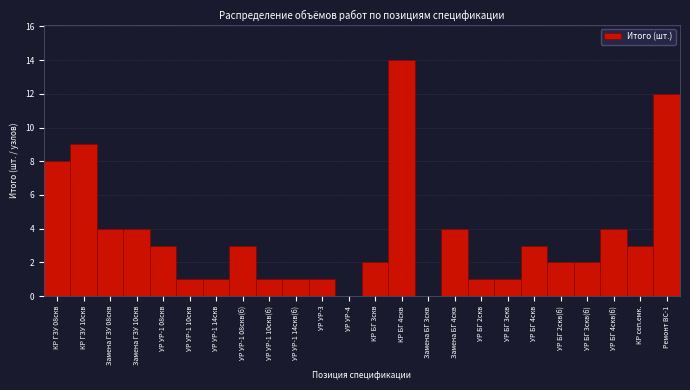

Reading left to right, list all the values displayed in this chart.

КР ГЗУ 08скв=8	КР ГЗУ 10скв=9	Замена ГЗУ 08скв=4	Замена ГЗУ 10скв=4	УР УР-1 08скв=3	УР УР-1 10скв=1	УР УР-1 14скв=1	УР УР-1 08скв(б)=3	УР УР-1 10скв(б)=1	УР УР-1 14скв(б)=1	УР УР-3=1	УР УР-4=0	КР БГ 3скв=2	КР БГ 4скв=14	Замена БГ 3скв=0	Замена БГ 4скв=4	УР БГ 2скв=1	УР БГ 3скв=1	УР БГ 4скв=3	УР БГ 2скв(б)=2	УР БГ 3скв(б)=2	УР БГ 4скв(б)=4	КР сеп.емк.=3	Ремонт ВС-1=12